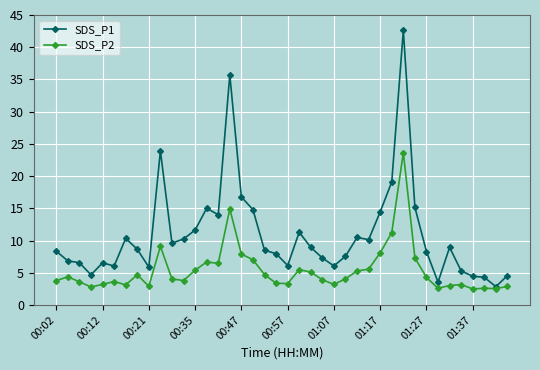

True or false: SDS_P2 has more than 1 points higher than both neighbors.

True